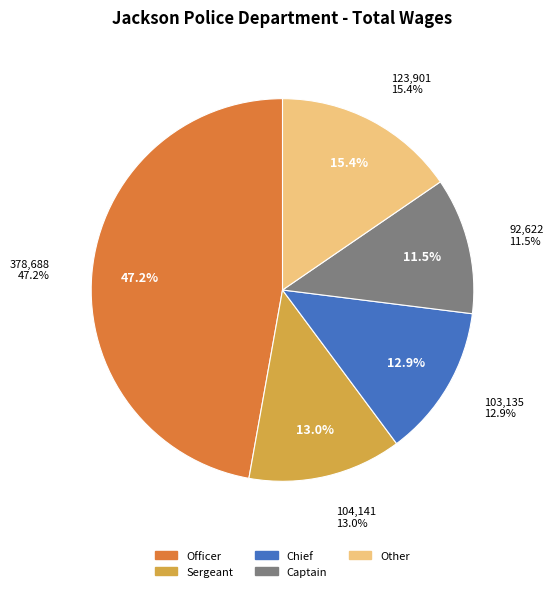

Approximately how many times larger is the value at Captain compared to Officer?

0.2